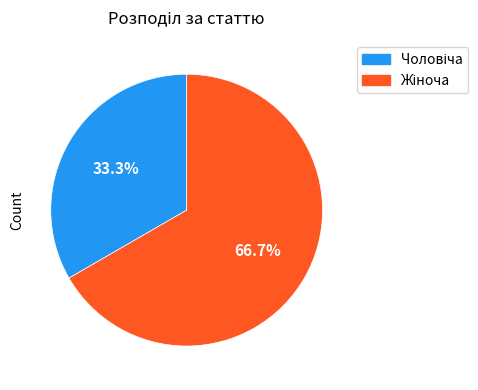

Is there any slice that represents more than half of the pie?

Yes